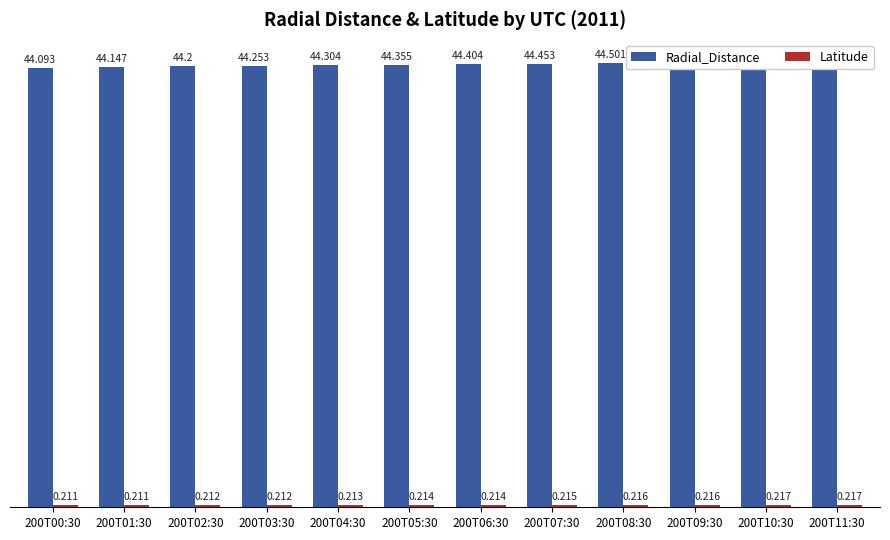

Which series has the largest range (max minus min)?

Radial_Distance